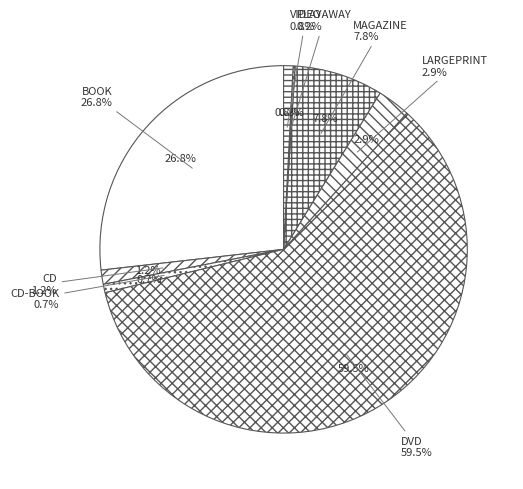

Does VIDEO account for over 50% of the chart?

No